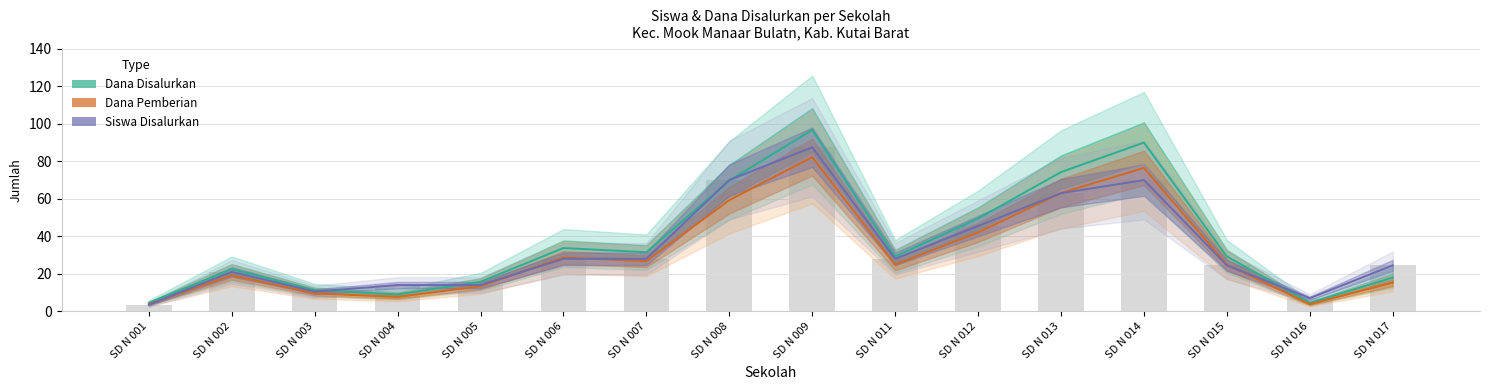

Is it true that Dana Disalurkan (x100k) equals 22.2 at SD N 006?

False